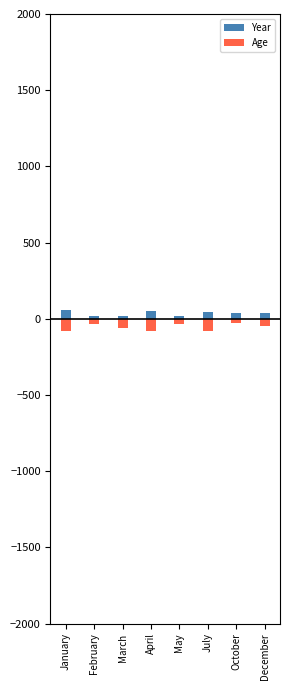

What is the label of the 6th bar from the right?

March